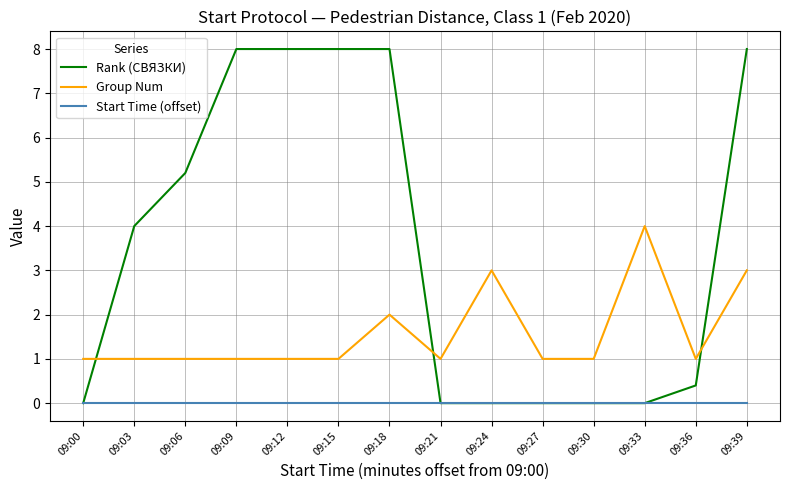

What is the spread (max minus min) of values at 09:18?

8.0